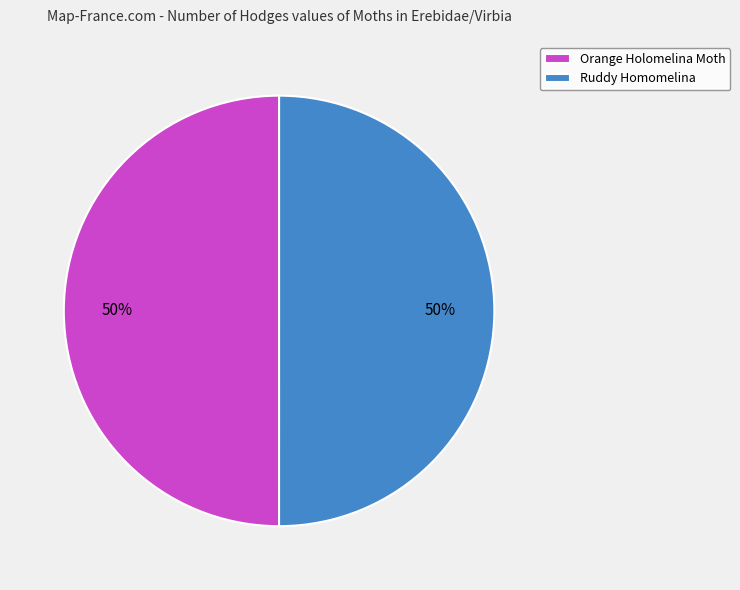

Is the sum of Orange Holomelina Moth and Ruddy Homomelina greater than half?

Yes